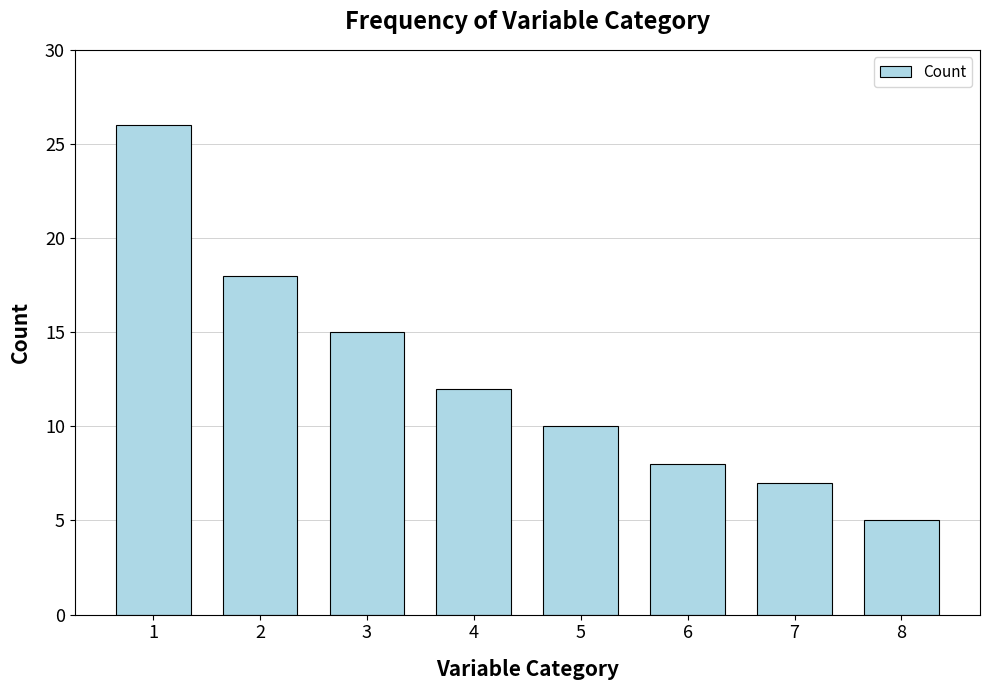

How many values are below 12?

4